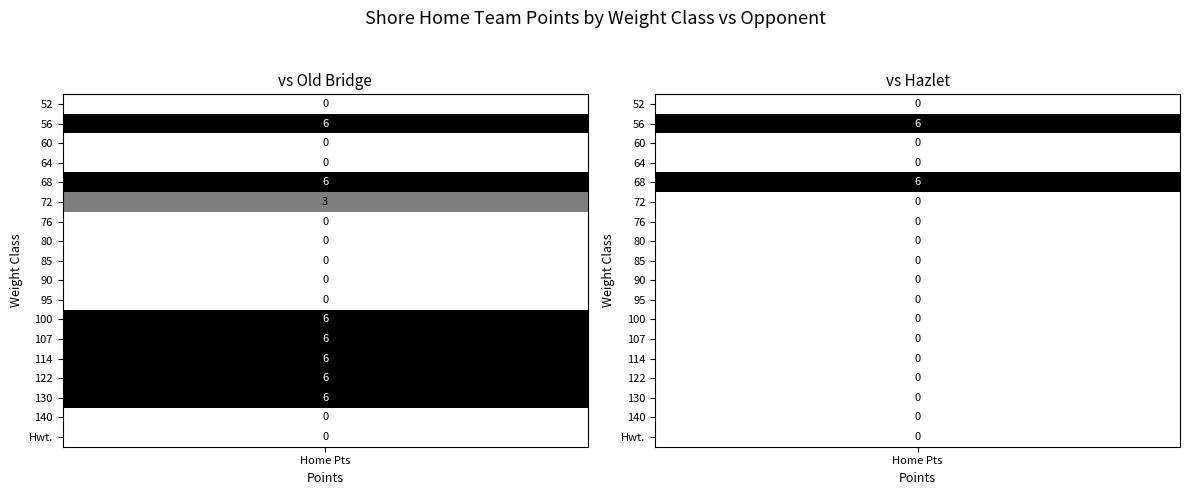

Between 14 and 4, which is larger?

14